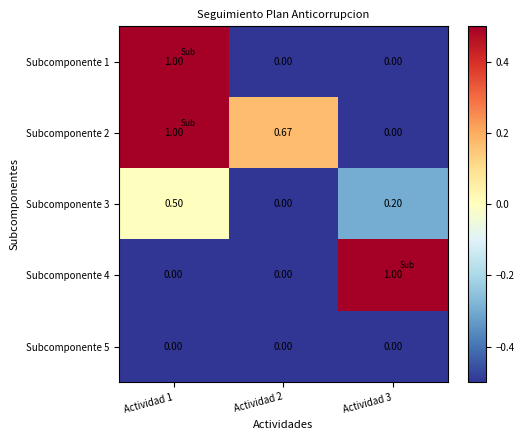

How many series are shown in this chart?

5